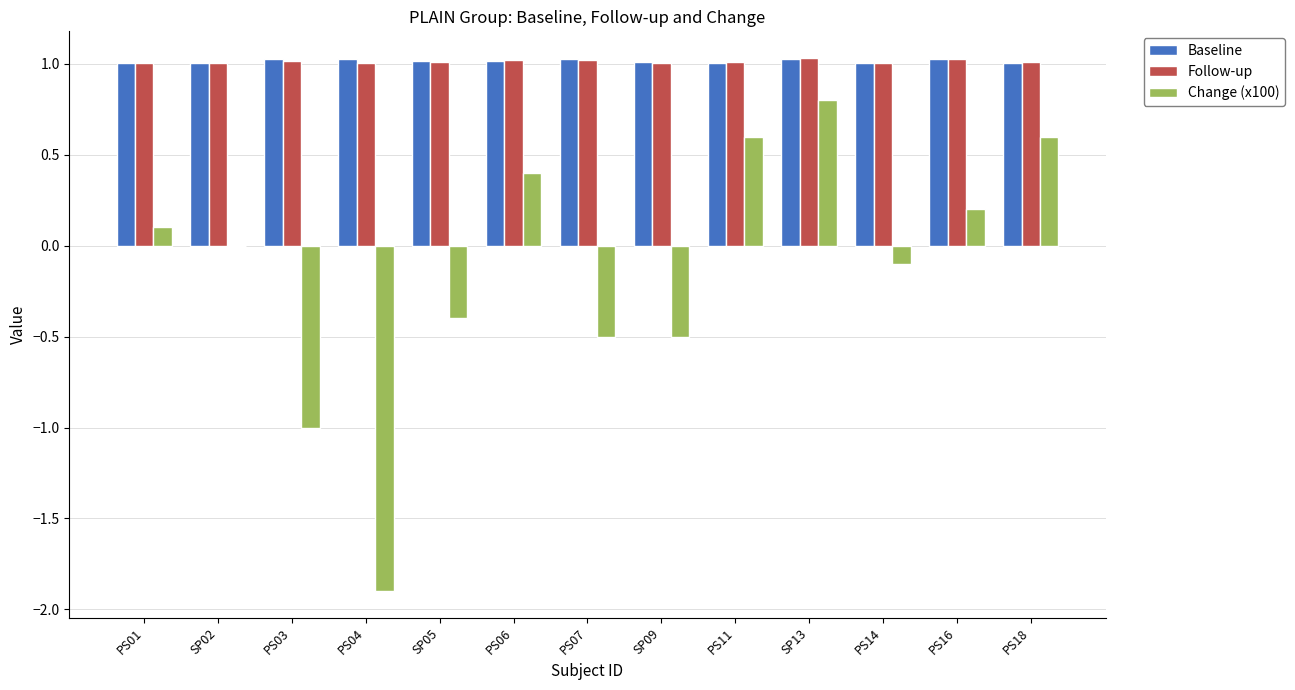

Which series has the widest spread of values?

Change (x100)